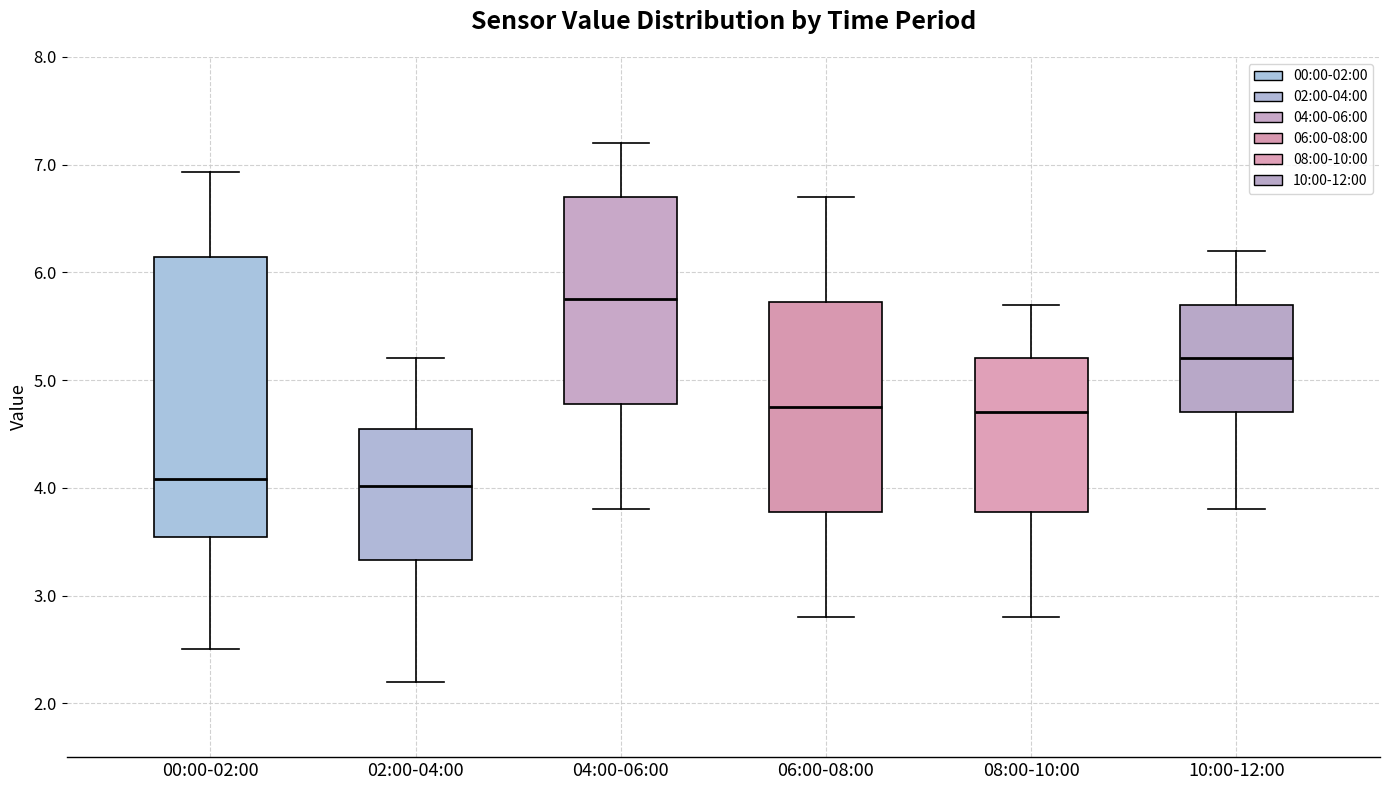

Reading left to right, read every box against the y-axis: the position of its median line, the range the box covers, and the ends of its whiskers. The values are not printed on the chart, so give them approximately, as read against the axis.

00:00-02:00: median 4.1, box 3.5 to 6.1, whiskers 2.5 to 6.9
02:00-04:00: median 4.0, box 3.3 to 4.5, whiskers 2.2 to 5.2
04:00-06:00: median 5.8, box 4.8 to 6.7, whiskers 3.8 to 7.2
06:00-08:00: median 4.8, box 3.8 to 5.7, whiskers 2.8 to 6.7
08:00-10:00: median 4.7, box 3.8 to 5.2, whiskers 2.8 to 5.7
10:00-12:00: median 5.2, box 4.7 to 5.7, whiskers 3.8 to 6.2